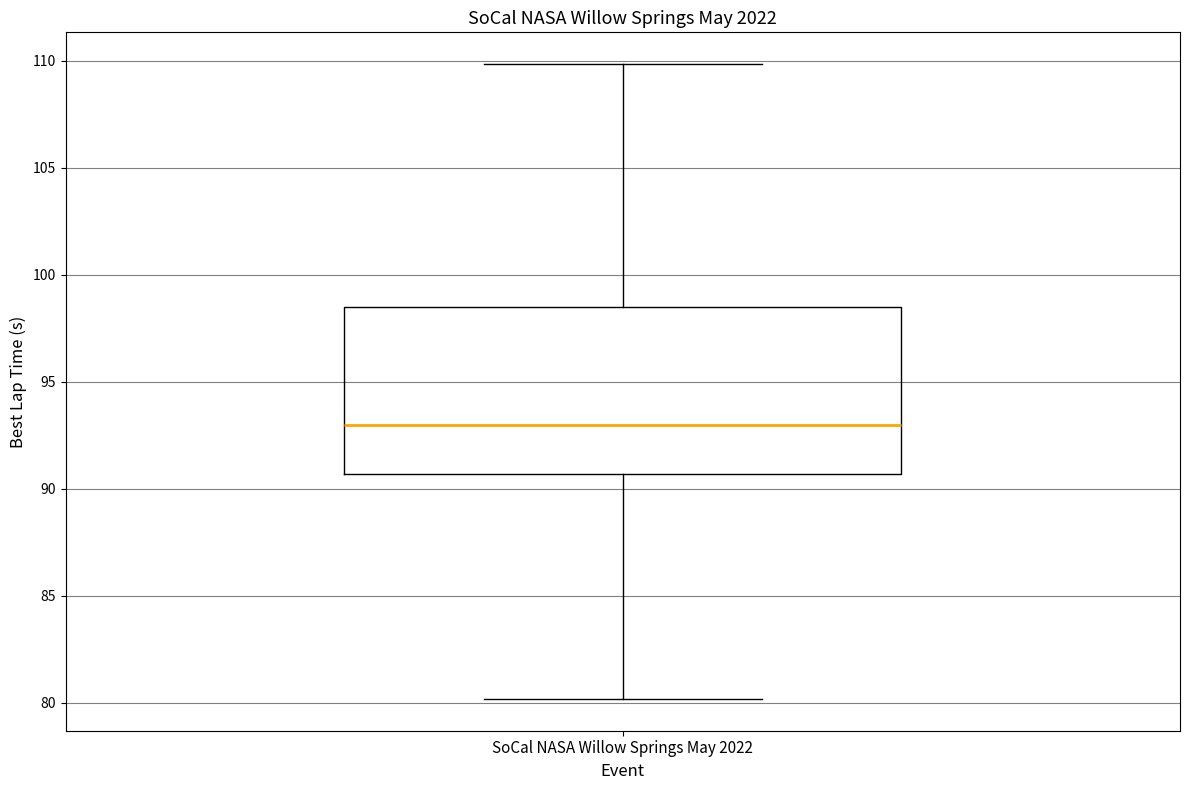

Read this box plot against the y-axis: the position of the median line, the range covered by the box, and the ends of both whiskers. The values are not printed on the chart, so give them approximately, as read against the axis.

median 93.0, box 90.5 to 98.5, whiskers 80.0 to 110.0